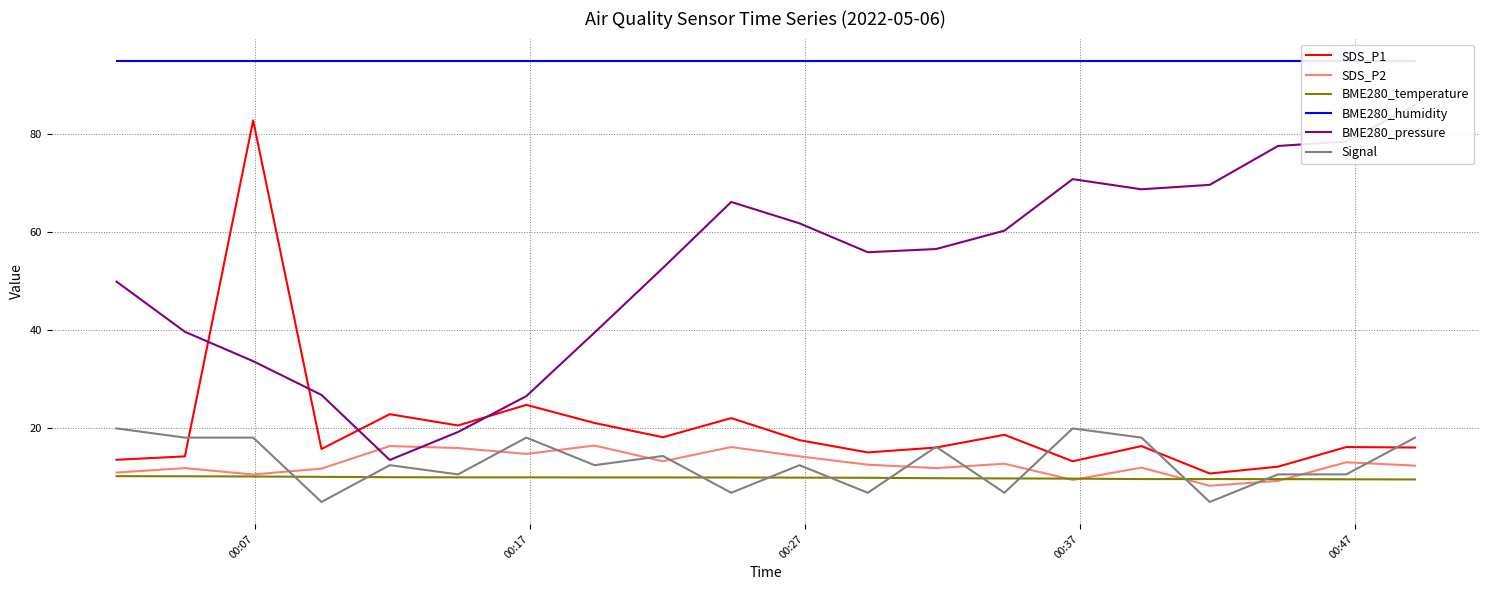

How many categories are shown in the chart?

20